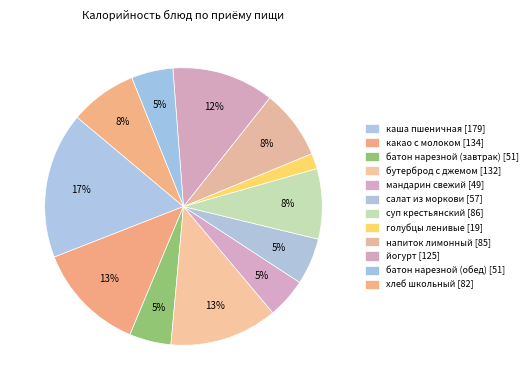

How many slices are in this pie chart?

12